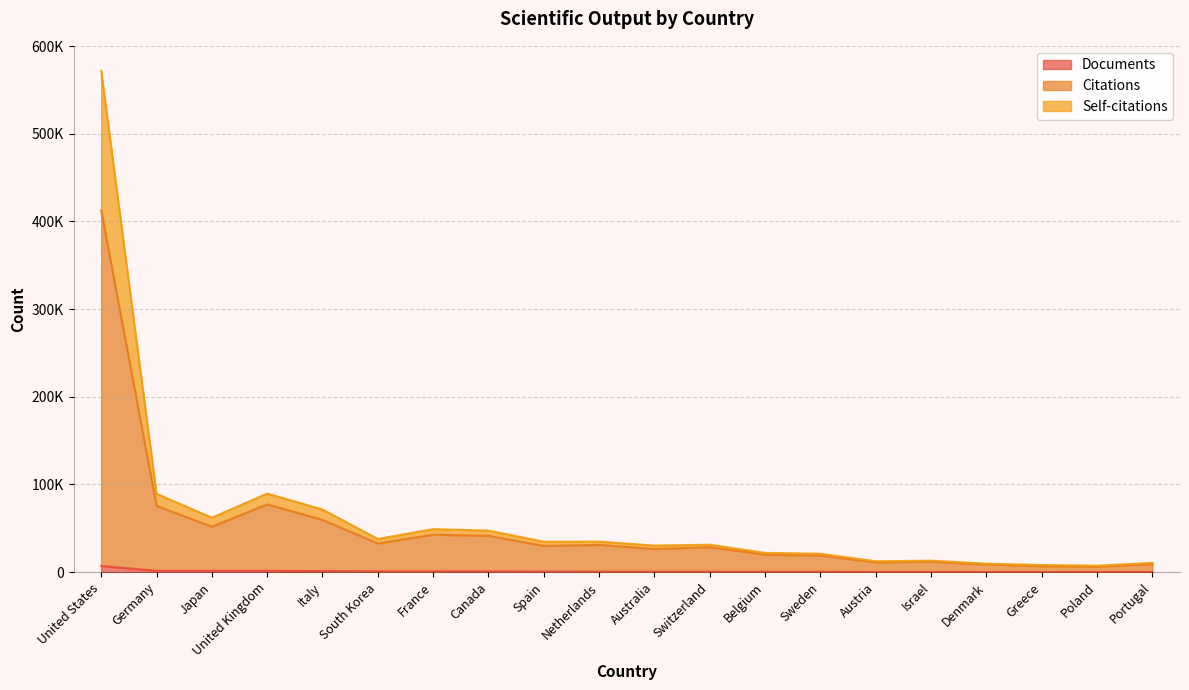

True or false: Documents and Self-citations intersect in this chart.

False